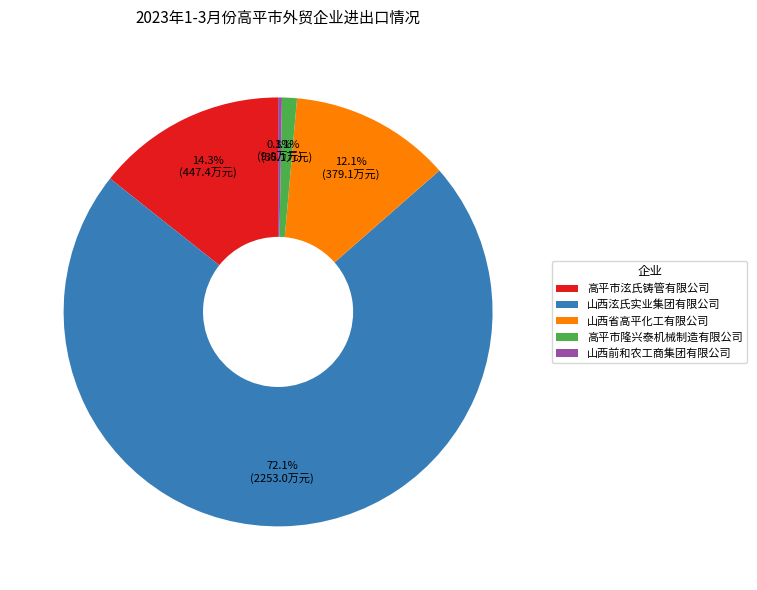

Is the sum of 高平市隆兴泰机械制造有限公司 and 高平市泫氏铸管有限公司 greater than half?

No